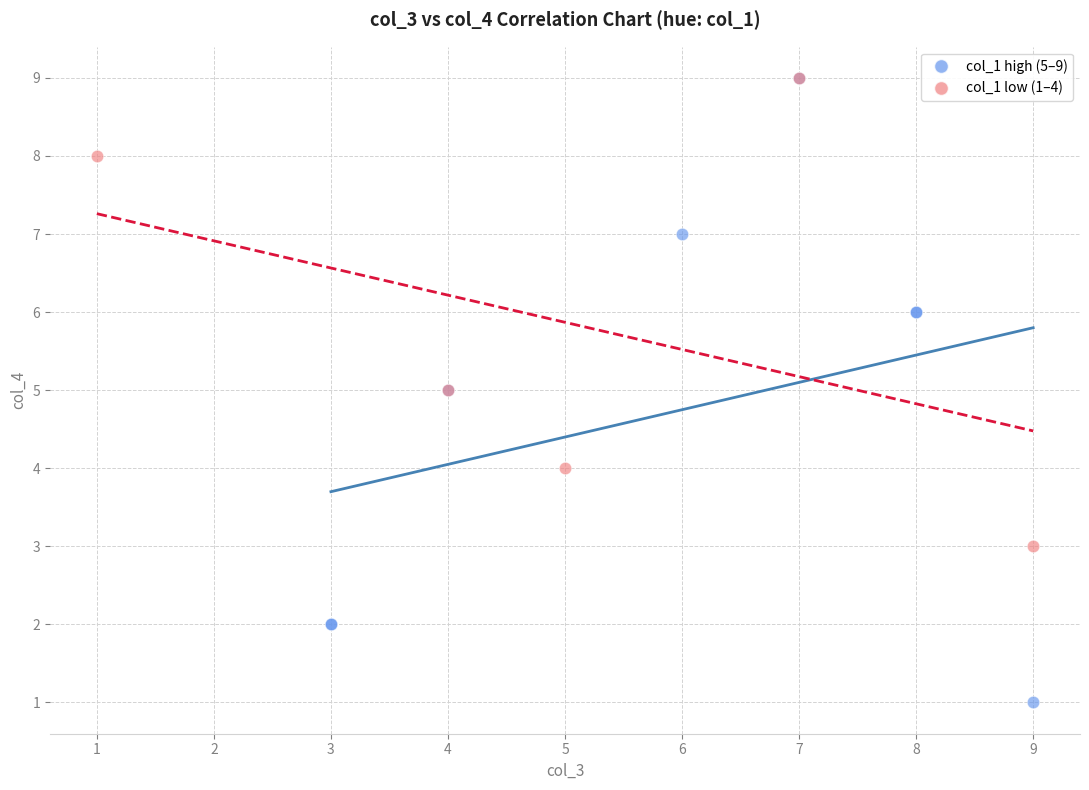

Which series reaches the minimum Y coordinate?

col_1 high (5–9)